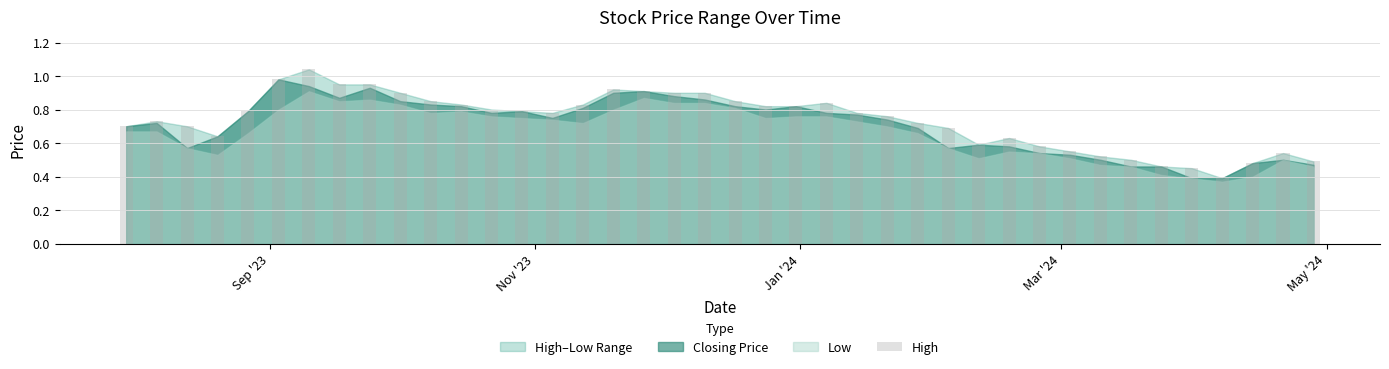

What is the minimum value shown in the chart?

0.4